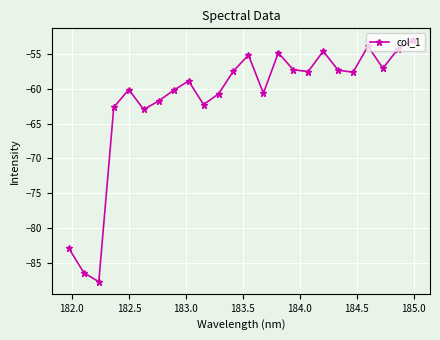

What is the maximum value shown in the chart?

-53.1